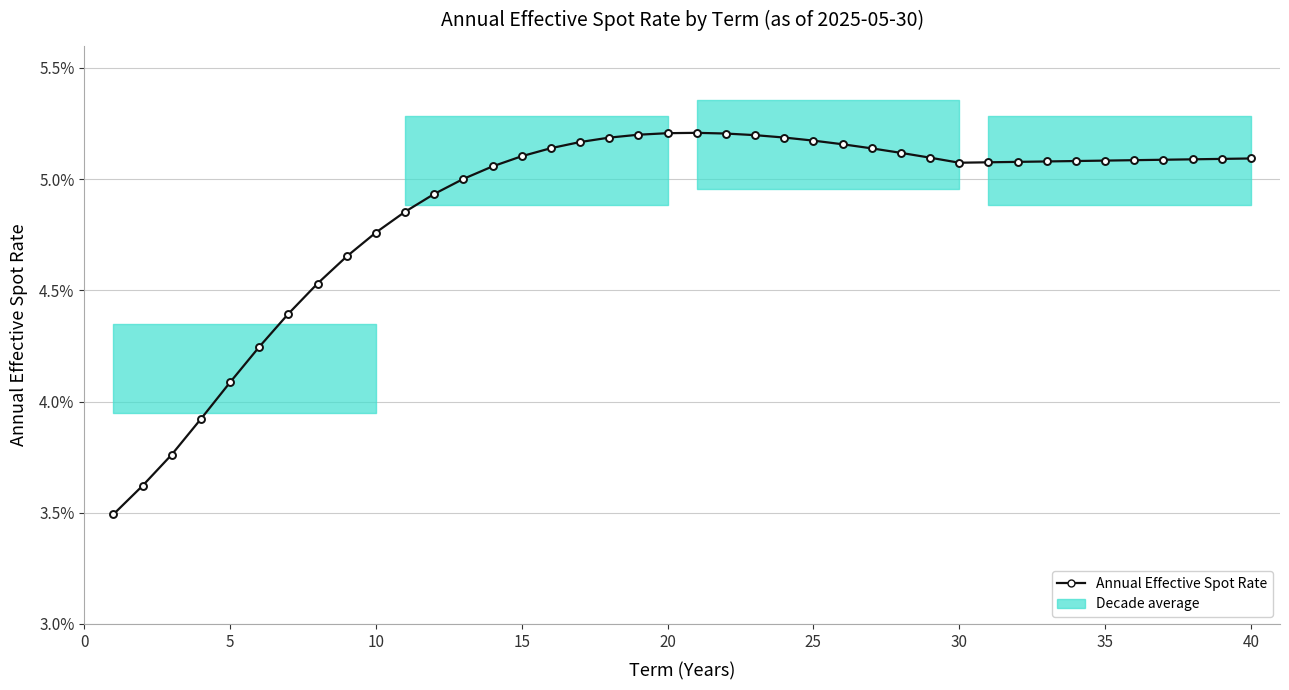

What is the sum of all values?

1.9